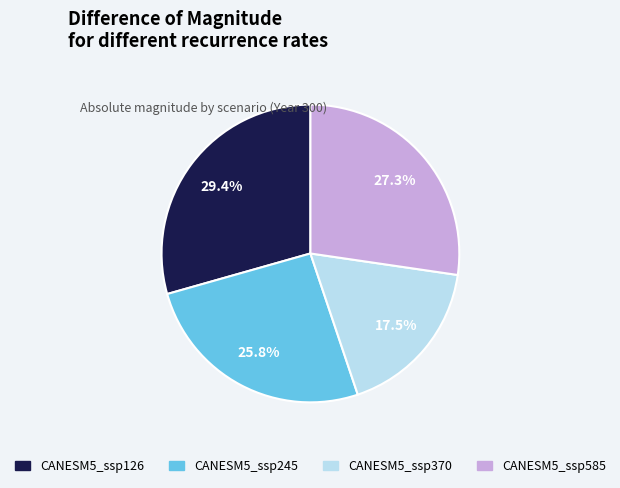

Is the sum of CANESM5_ssp126 and CANESM5_ssp245 greater than half?

Yes